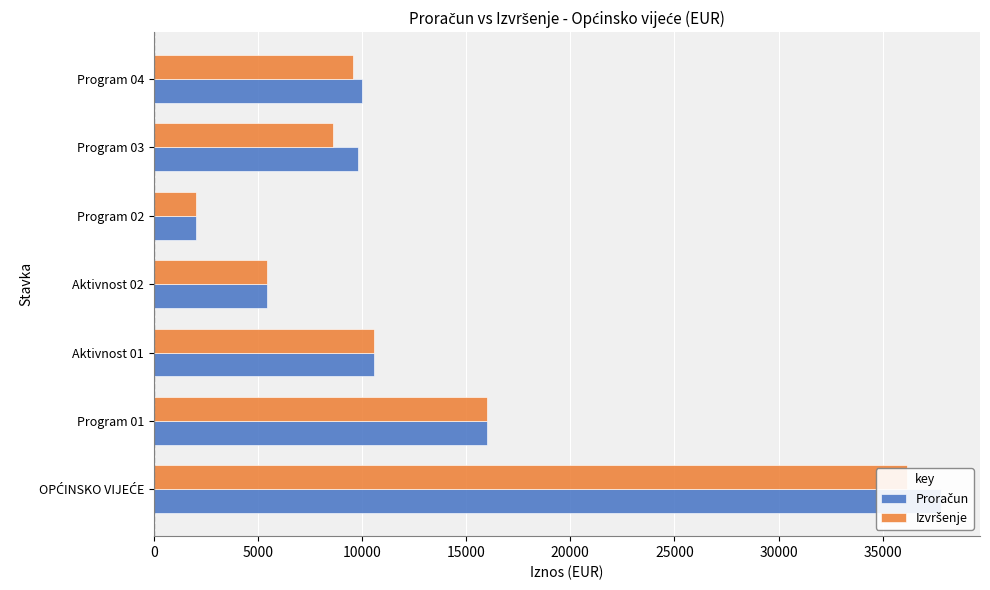

The value of Proračun at Aktivnost 01 is 17214. True or false?

False